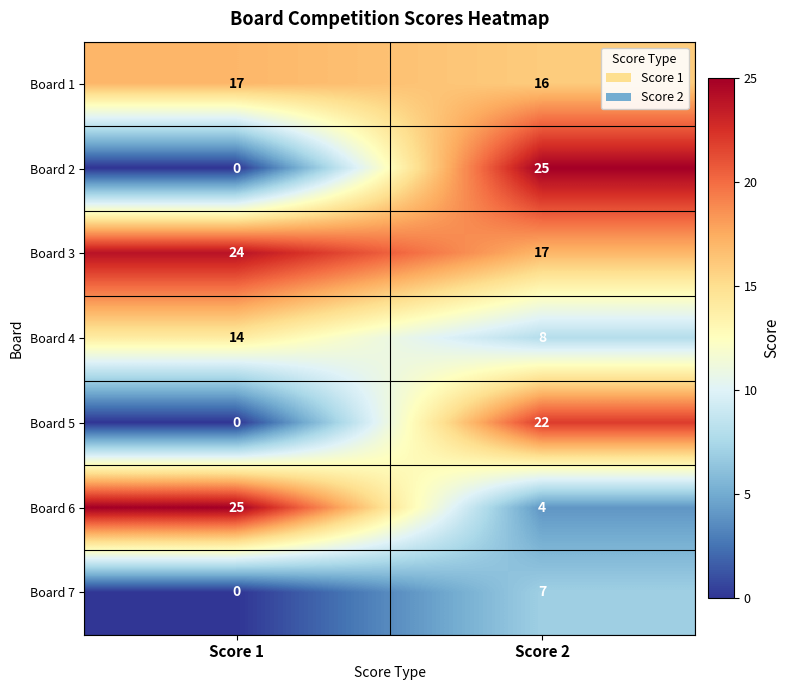

Reading left to right, what are all the values shown in this chart?

Board 1: Score 1=17	Score 2=16
Board 2: Score 1=0	Score 2=25
Board 3: Score 1=24	Score 2=17
Board 4: Score 1=14	Score 2=8
Board 5: Score 1=0	Score 2=22
Board 6: Score 1=25	Score 2=4
Board 7: Score 1=0	Score 2=7